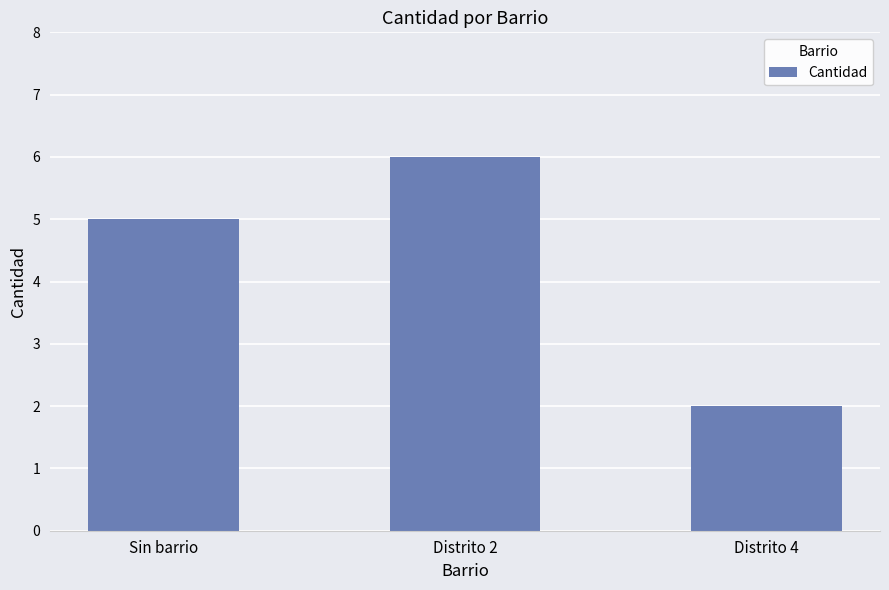

What is the average value?

4